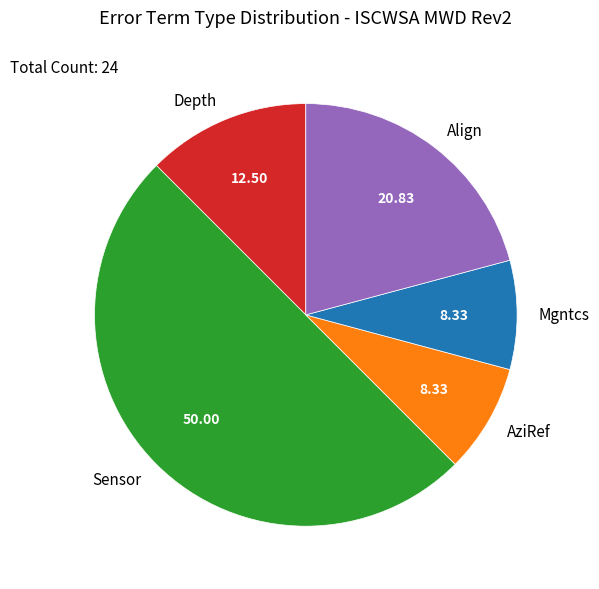

Which category accounts for the majority?

Sensor